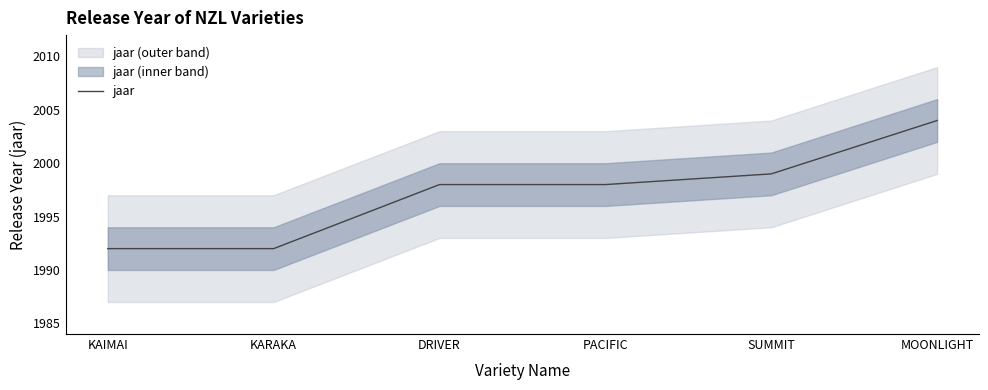

What is the sum of all values?

11983